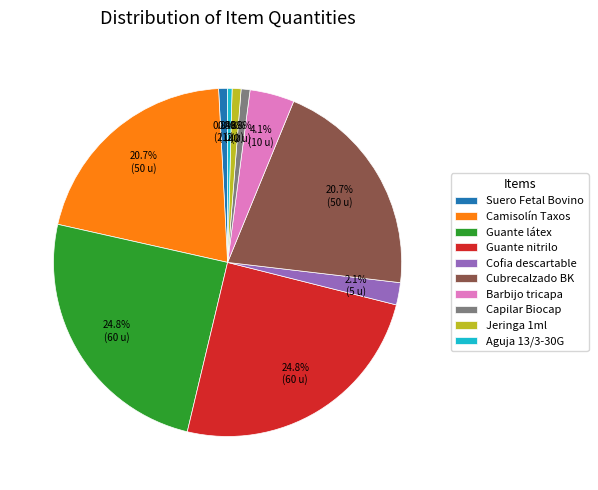

Approximately how many times larger is the value at Jeringa 1ml compared to Capilar Biocap?

1.0